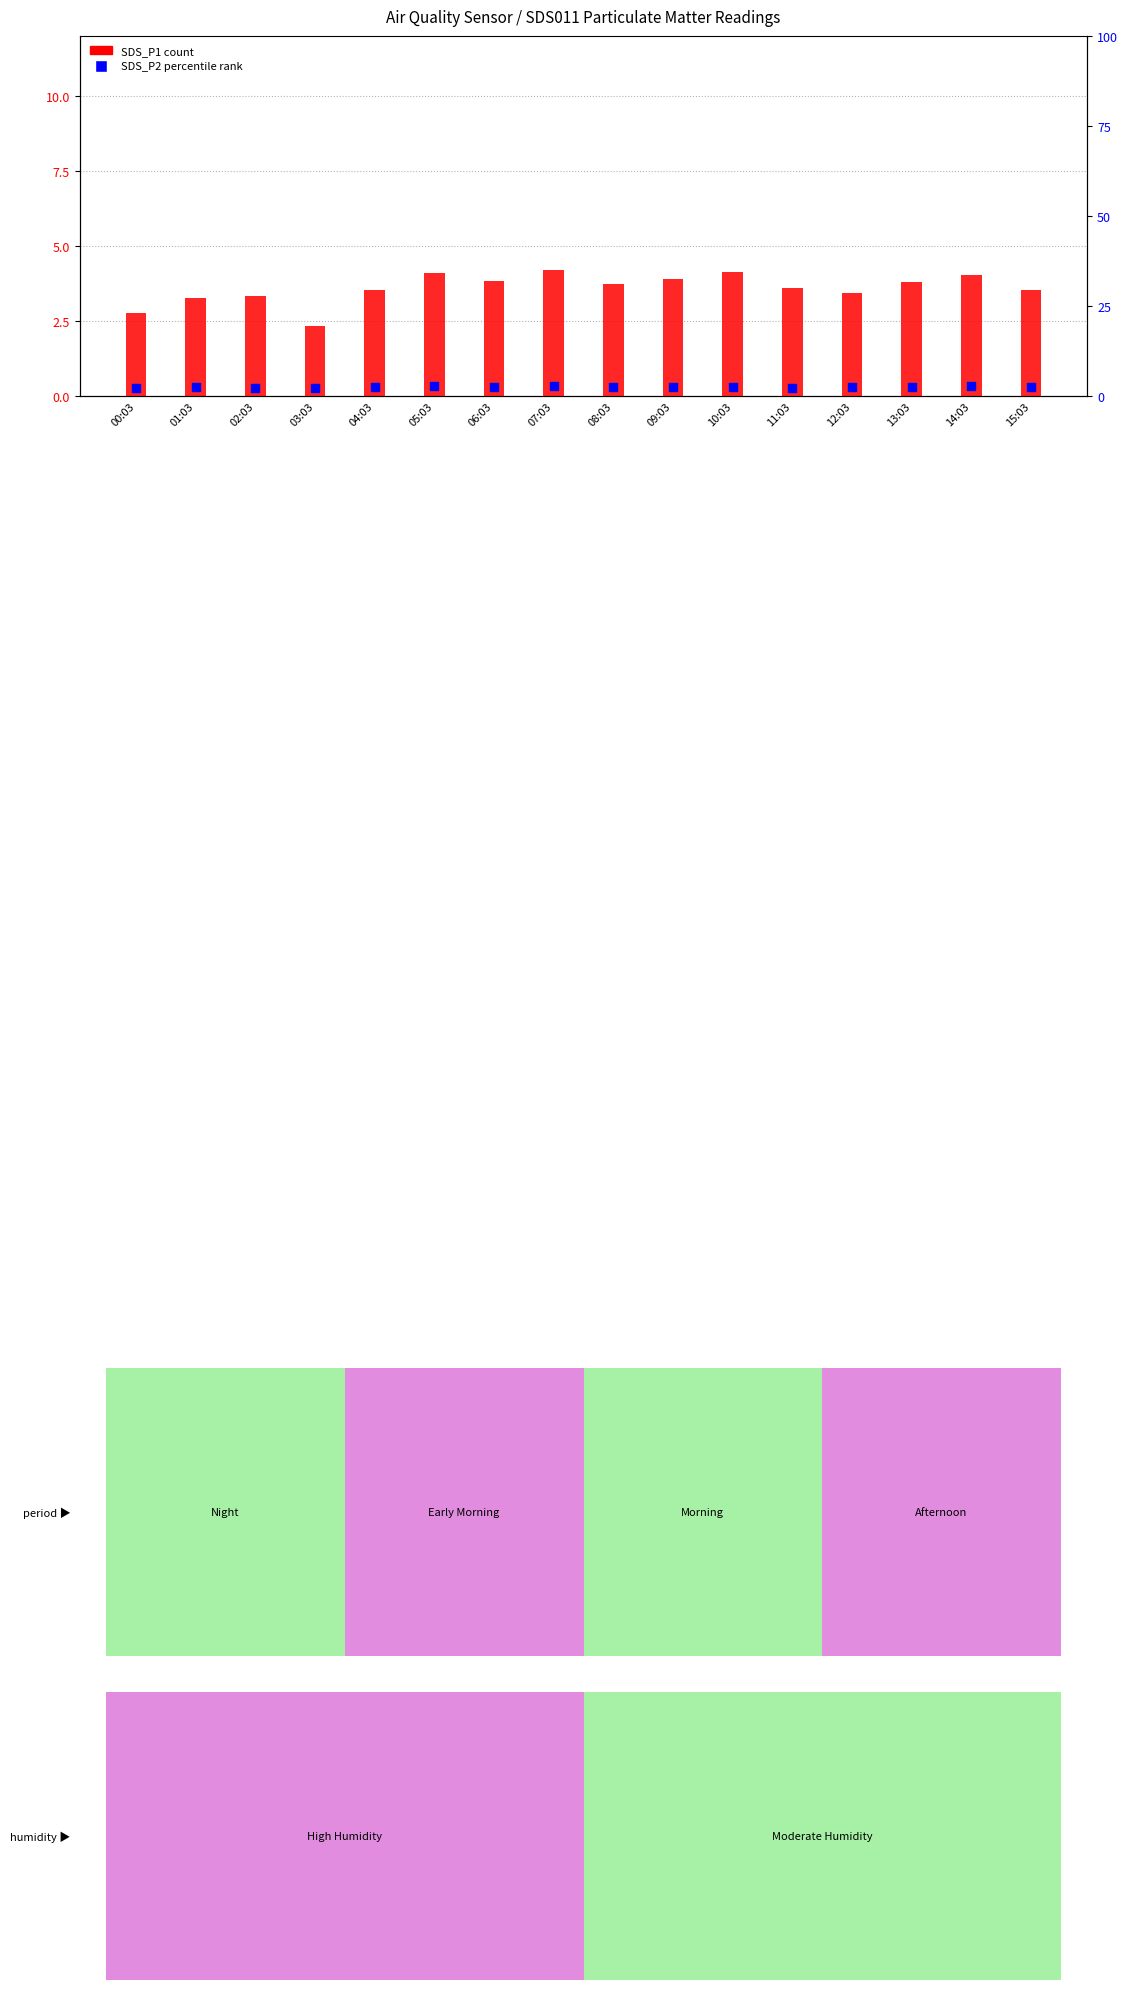

Which series contains the lowest Y value?

SDS_P2 (percentile rank)